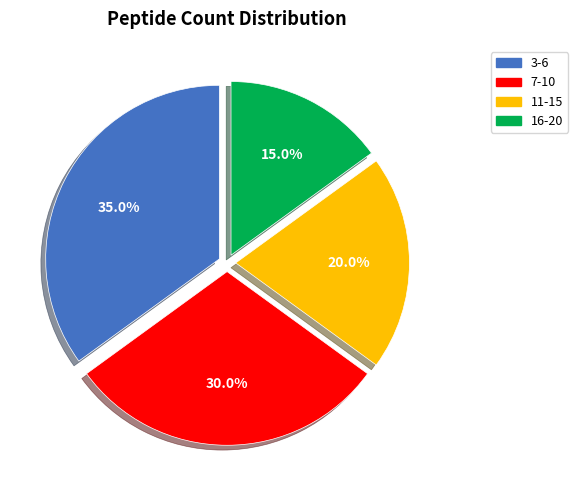

Is there any slice that represents more than half of the pie?

No